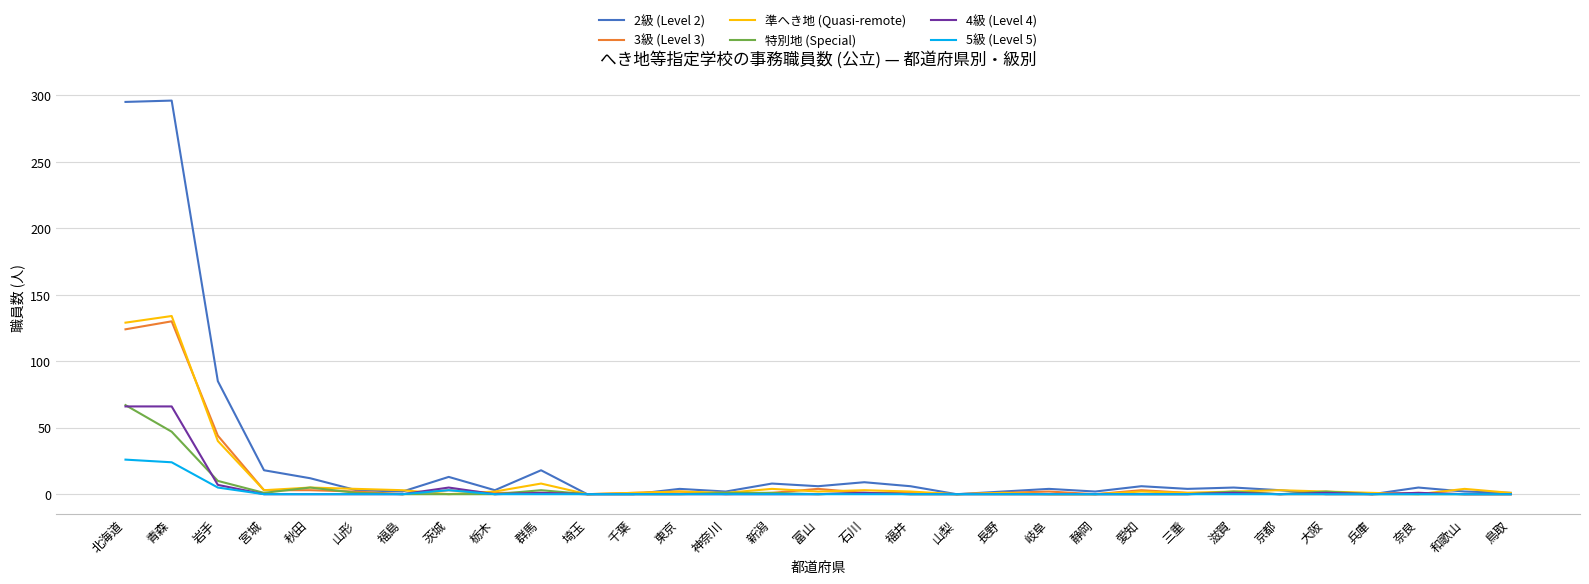

True or false: 特別地 (Special) and 4級 (Level 4) intersect in this chart.

True